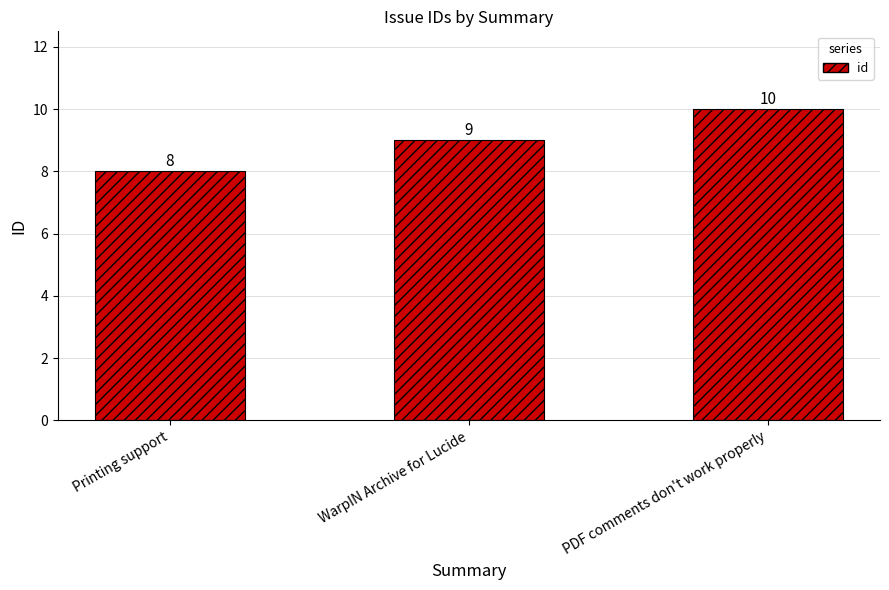

How many data points are less than 9?

1